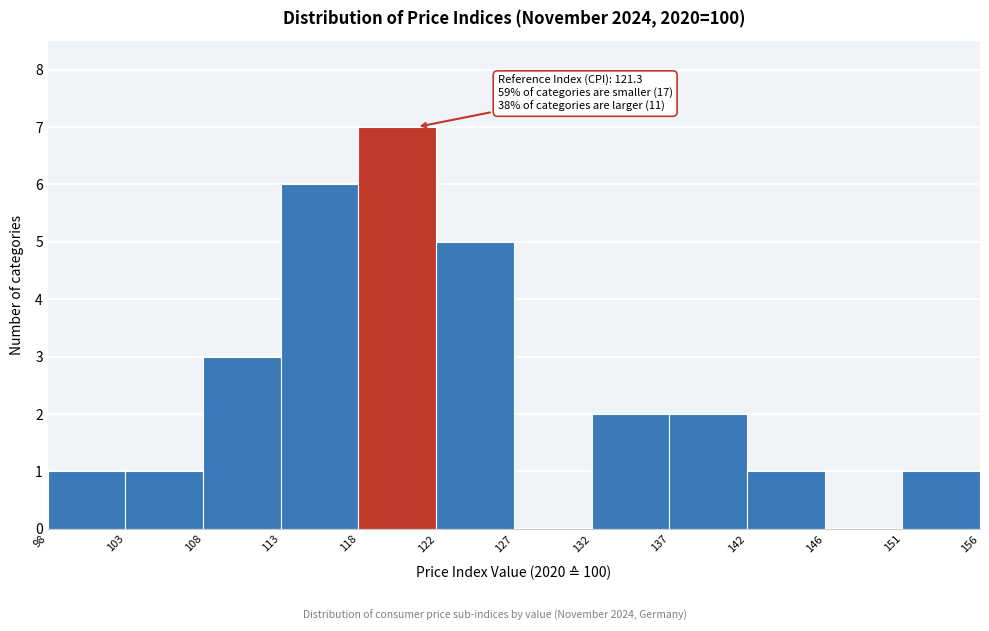

Over which range of the x-axis is the bar tallest?

118 to 122